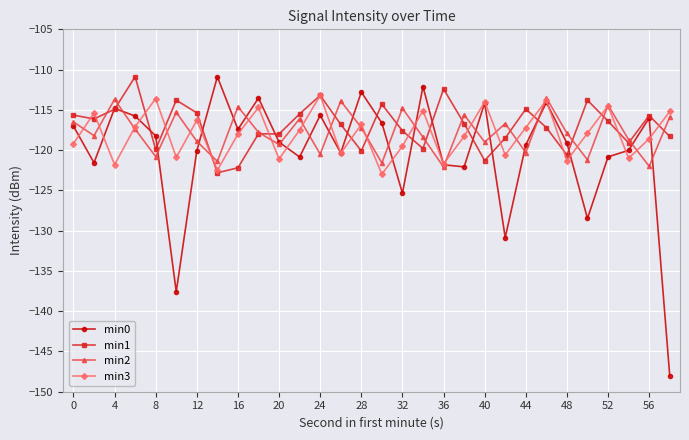

Which series has the widest spread of values?

min0